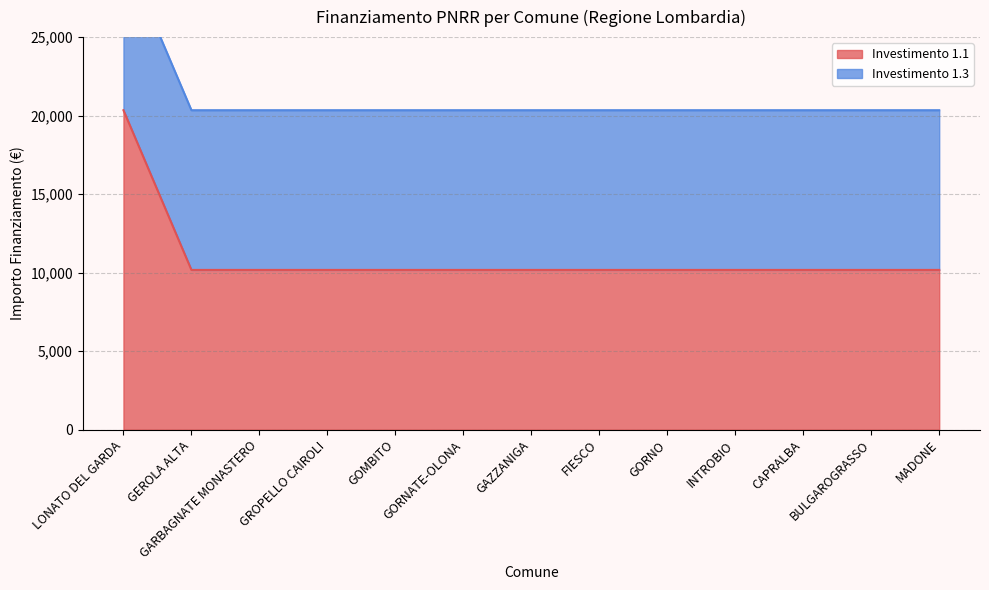

What is the approximate value at BULGAROGRASSO?

10172